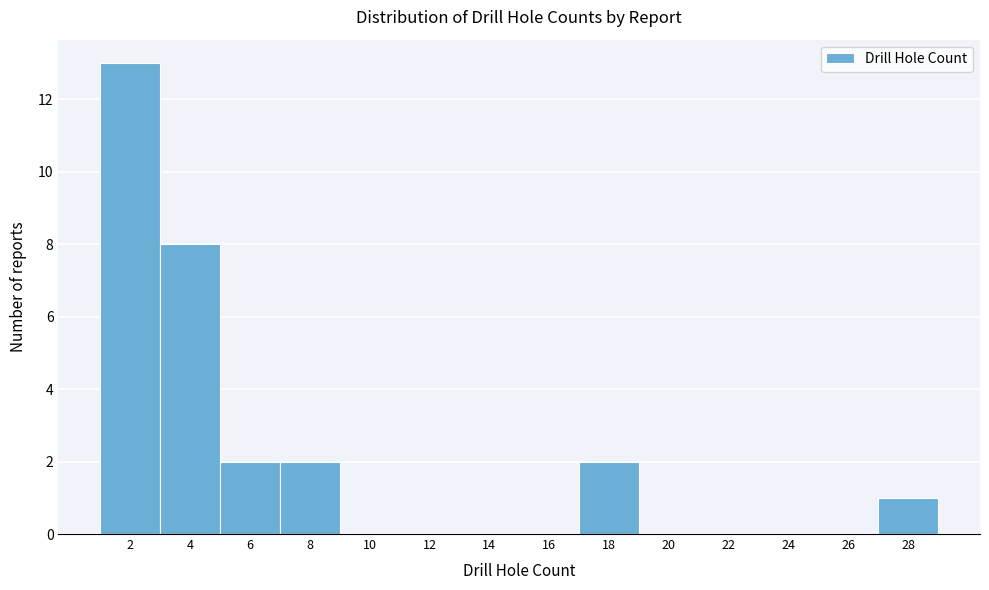

Reading right to left, transcribe all the data shown in this chart.

28=1	26=0	24=0	22=0	20=0	18=2	16=0	14=0	12=0	10=0	8=2	6=2	4=8	2=13